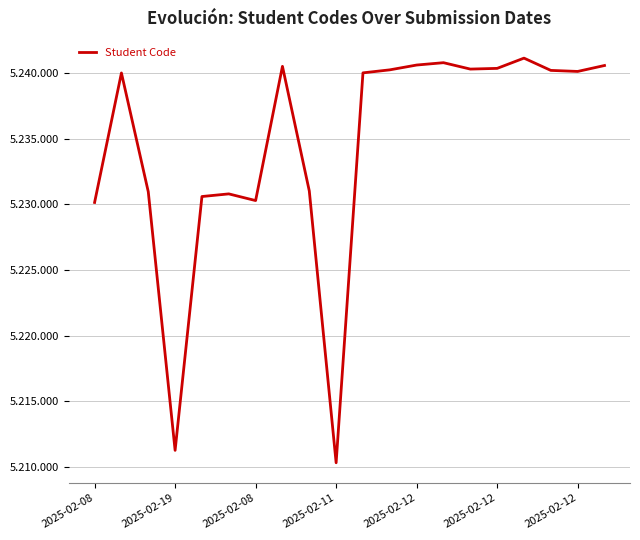

Is this an area chart (filled region under the line)?

No